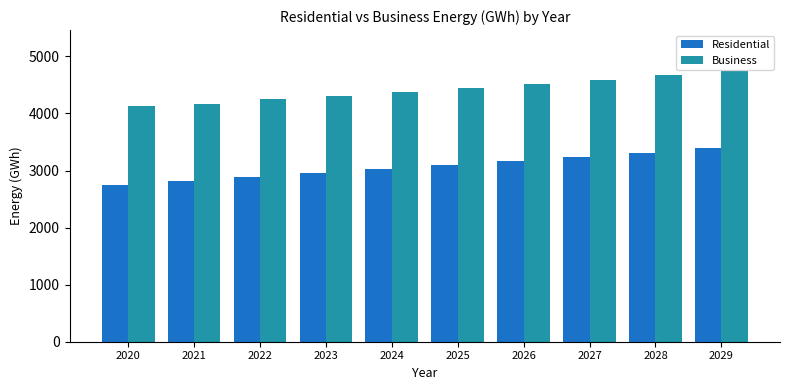

True or false: Business has a value of 4593.3 at 2027.

True